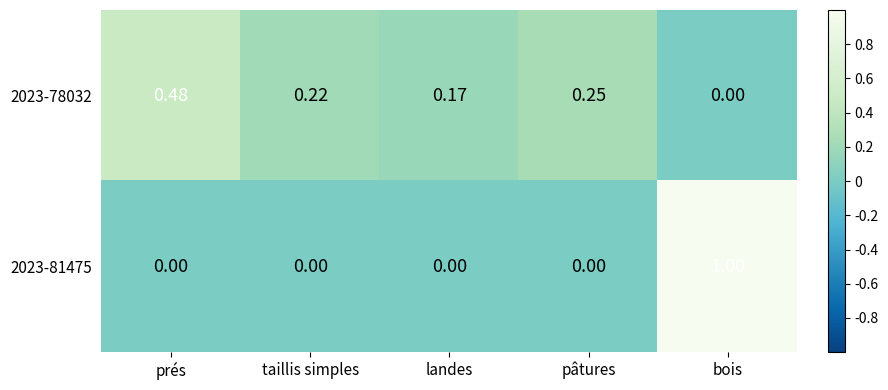

At which category is the sum across all series the highest?

bois